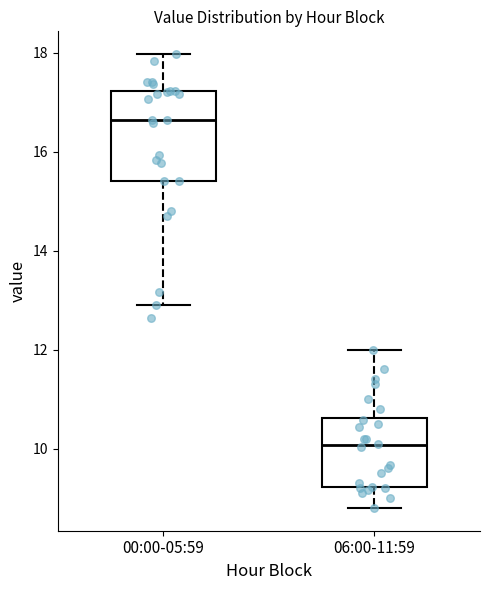

Which box's median line is the highest?

00:00-05:59